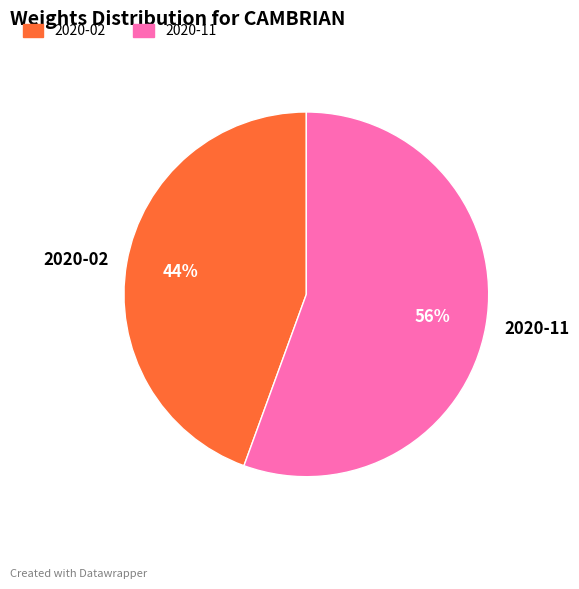

Between 2020-02 and 2020-11, which is larger?

2020-11